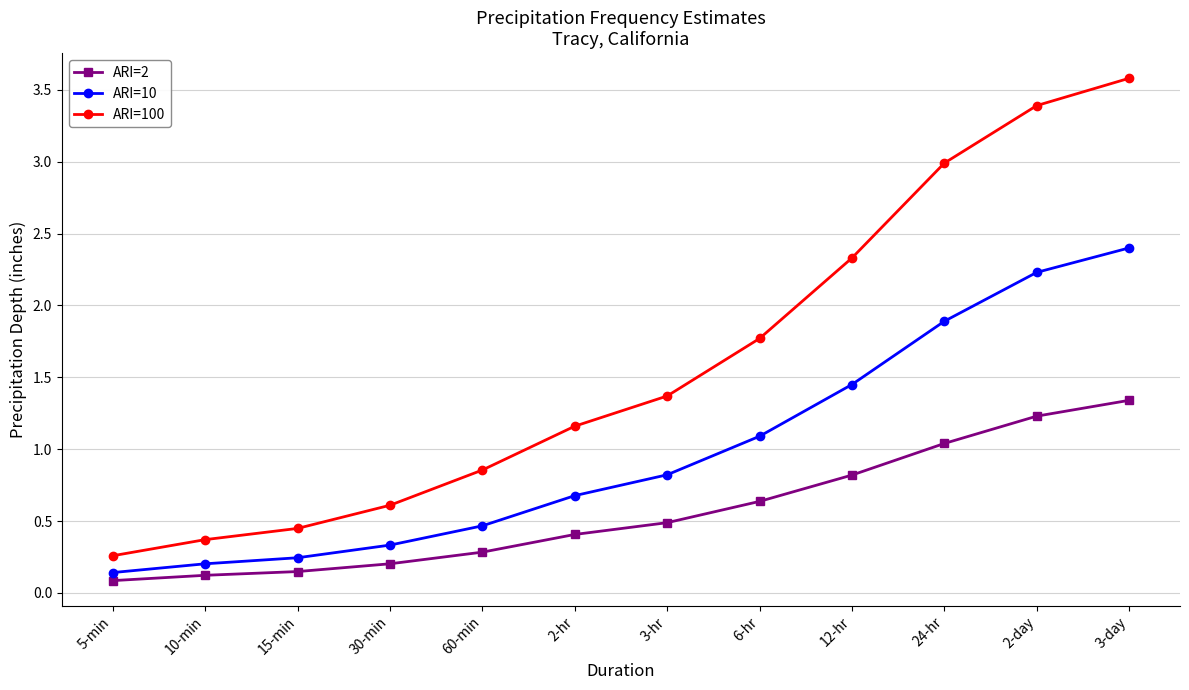

Is the value of ARI=100 at 2-hr greater than the value of ARI=10 at 2-day?

No